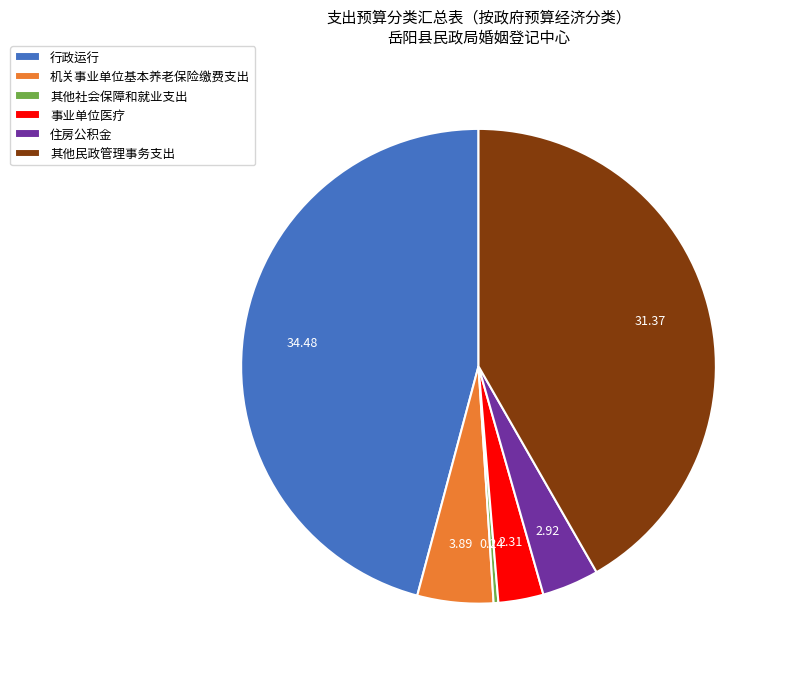

Rank the categories by value from lowest to highest.

其他社会保障和就业支出, 事业单位医疗, 住房公积金, 机关事业单位基本养老保险缴费支出, 其他民政管理事务支出, 行政运行